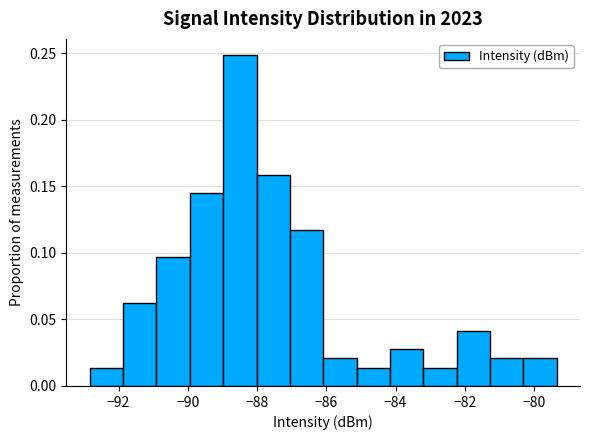

Reading left to right, list every bar in this chart as the range it spans on the x-axis followed by its height. Neither the bar edges nor the heights are printed on the chart, so give them approximately, as read against the axes.

-92.8 to -91.8: 0.015
-91.8 to -91.0: 0.060
-91.0 to -90.0: 0.095
-90.0 to -89.0: 0.145
-89.0 to -88.0: 0.250
-88.0 to -87.0: 0.160
-87.0 to -86.0: 0.115
-86.0 to -85.2: 0.020
-85.2 to -84.2: 0.015
-84.2 to -83.2: 0.030
-83.2 to -82.2: 0.015
-82.2 to -81.2: 0.040
-81.2 to -80.4: 0.020
-80.4 to -79.4: 0.020